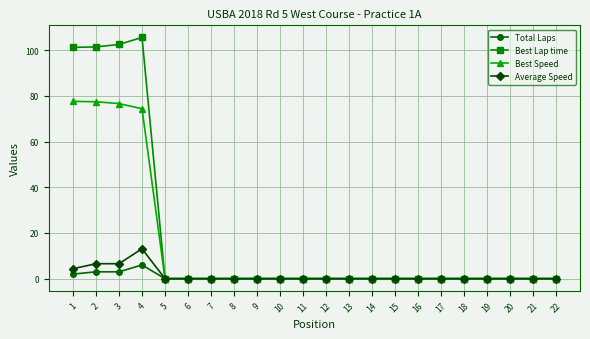

What is the maximum value for Best Speed?

77.6